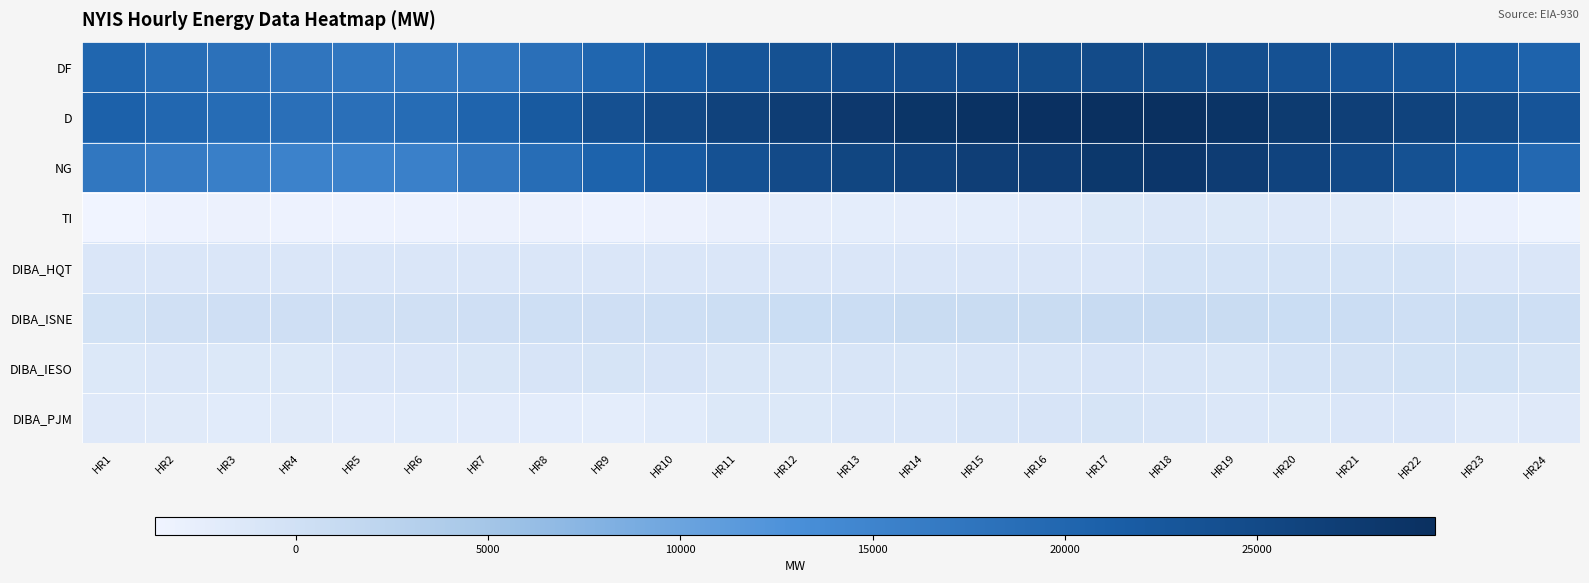

What is the spread (max minus min) of values at HR22?

28674